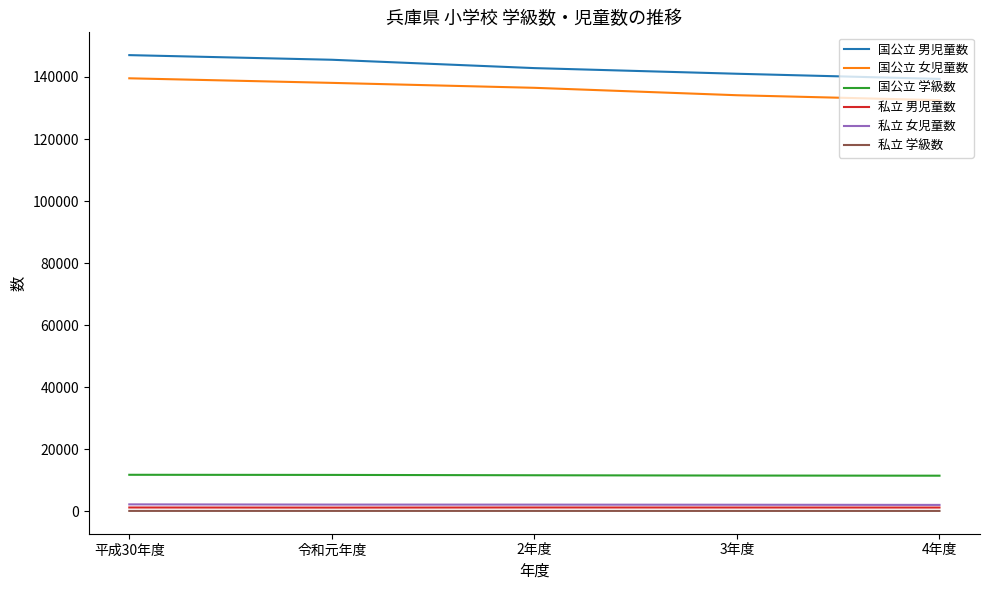

Which series has the largest total across all categories?

国公立 男児童数